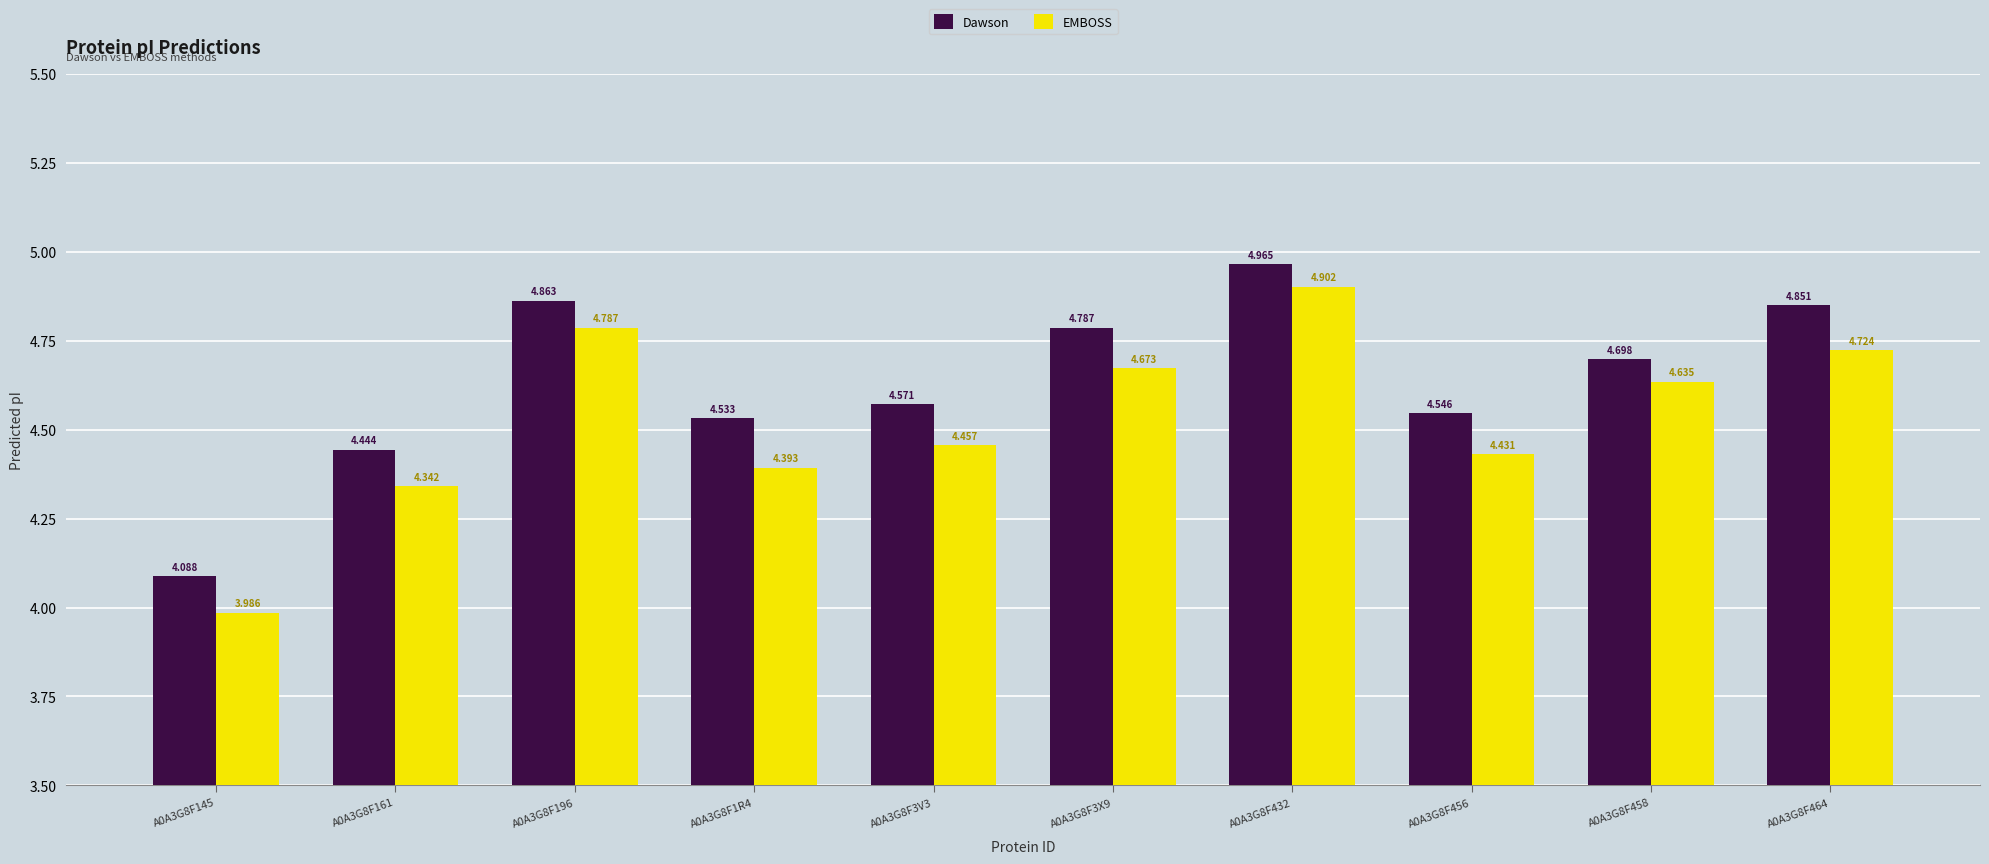

What position from the left is A0A3G8F196?

3